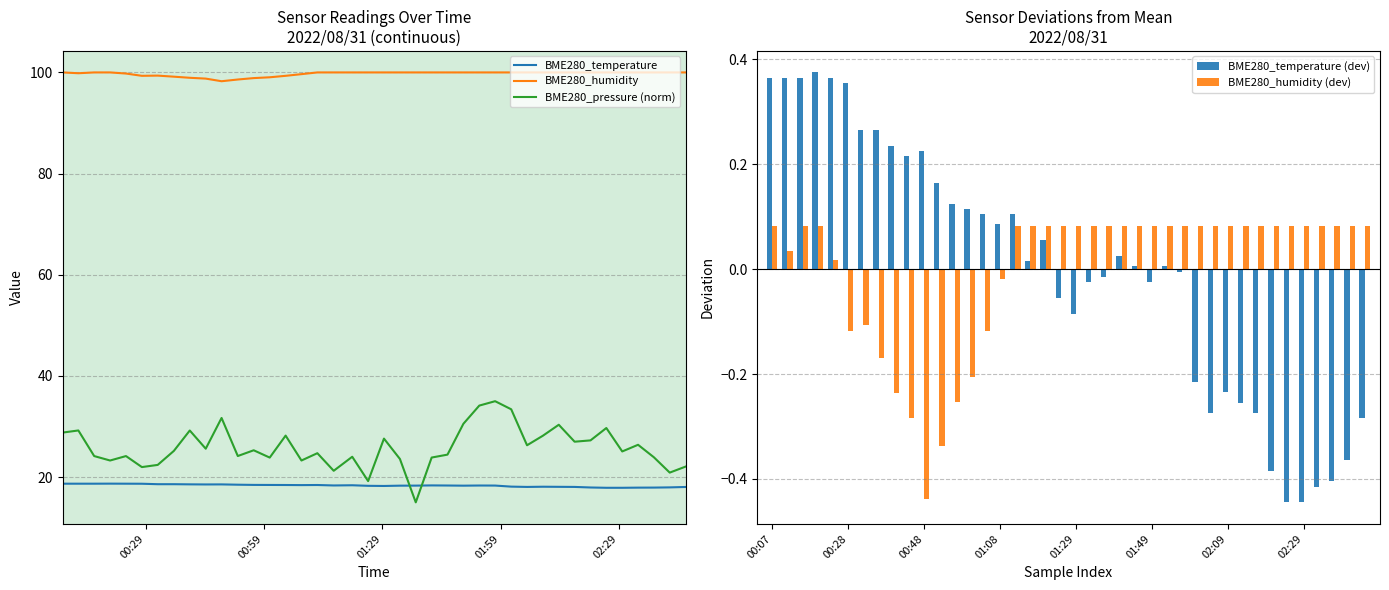

What are all the series names shown in the legend?

BME280_temperature, BME280_humidity, BME280_pressure (norm), BME280_temperature (dev), BME280_humidity (dev)